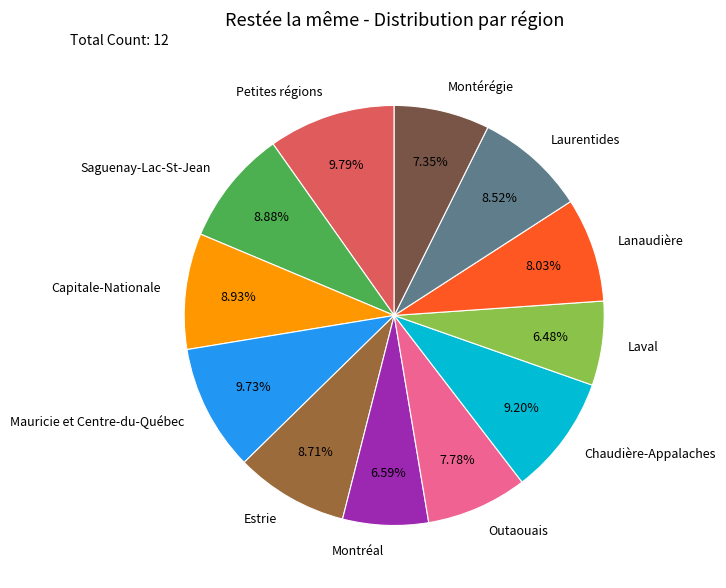

What percentage is NOT represented by Saguenay-Lac-St-Jean?

91.1%